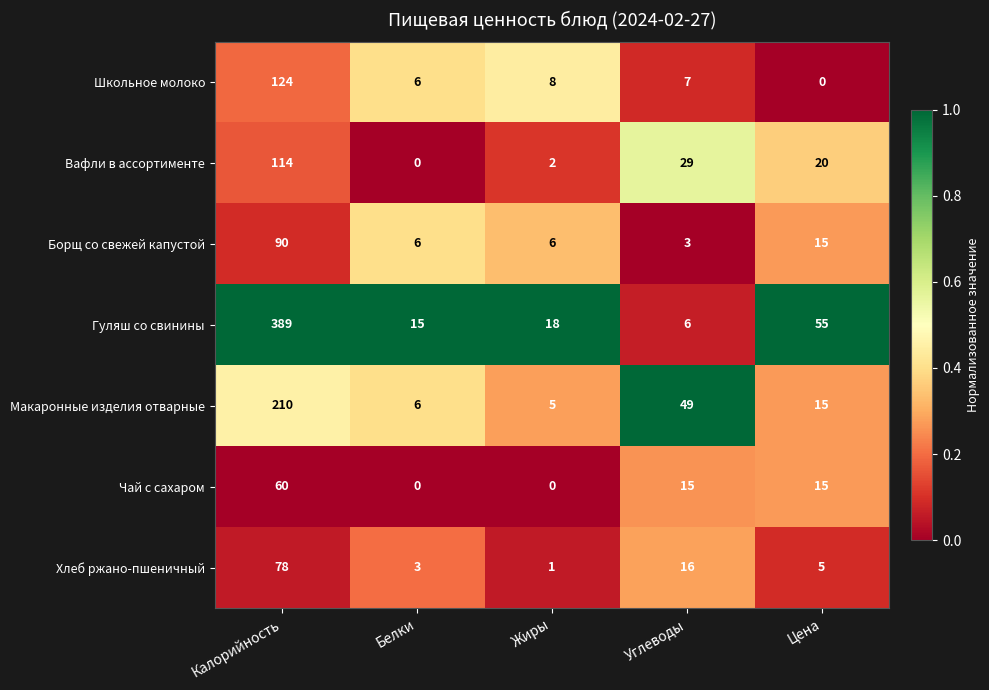

What is the total value across all series at Калорийность?

1065